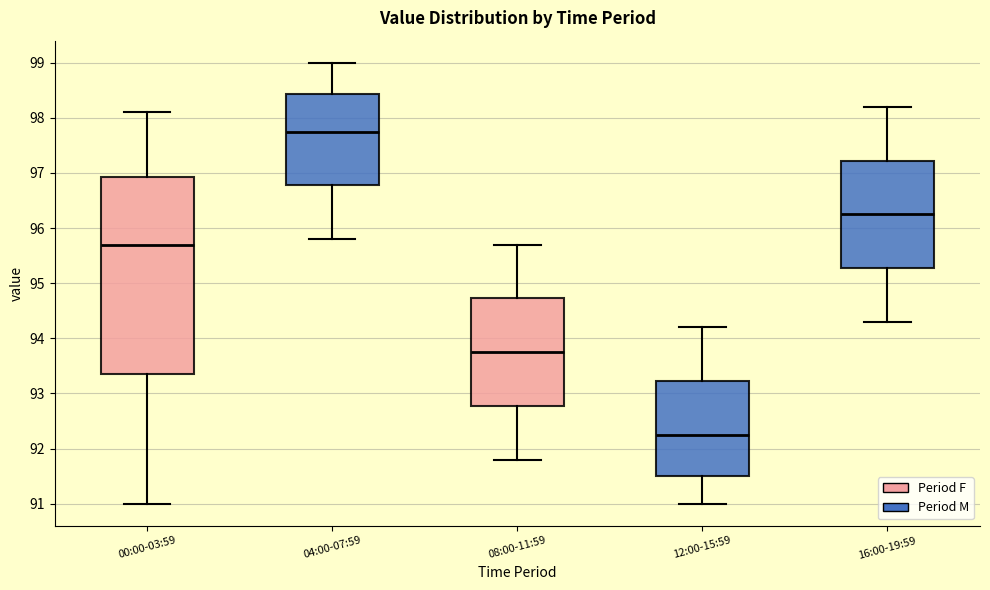

Which box's median line is the lowest?

12:00-15:59